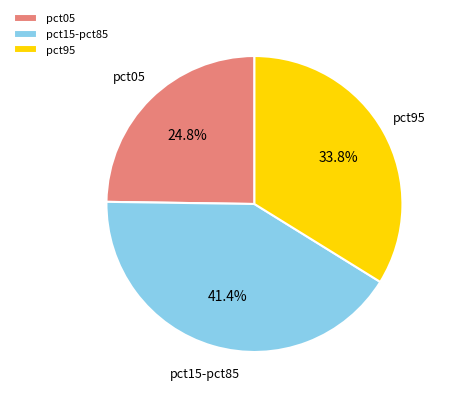

Does any single category account for the majority?

No